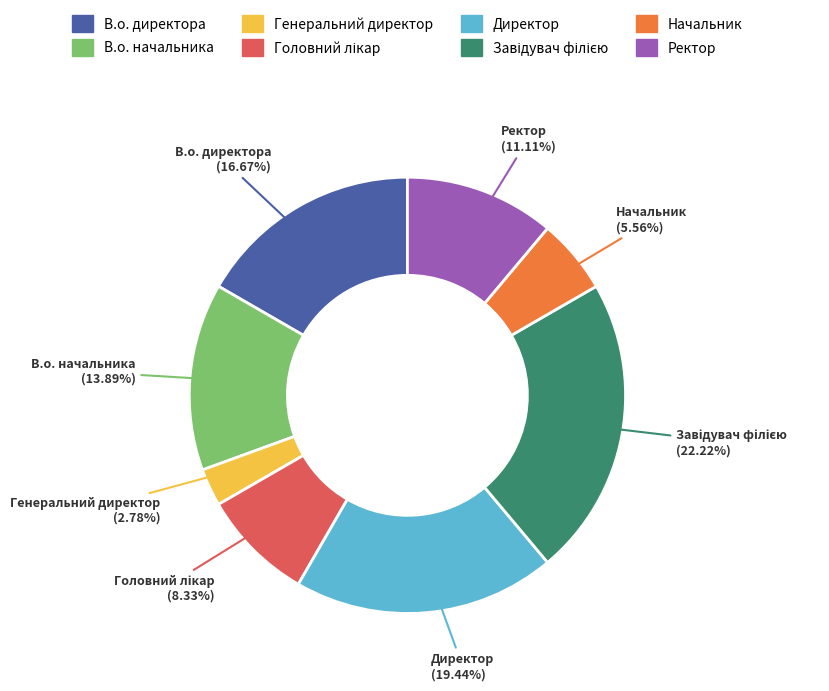

How many segments does this pie chart have?

8